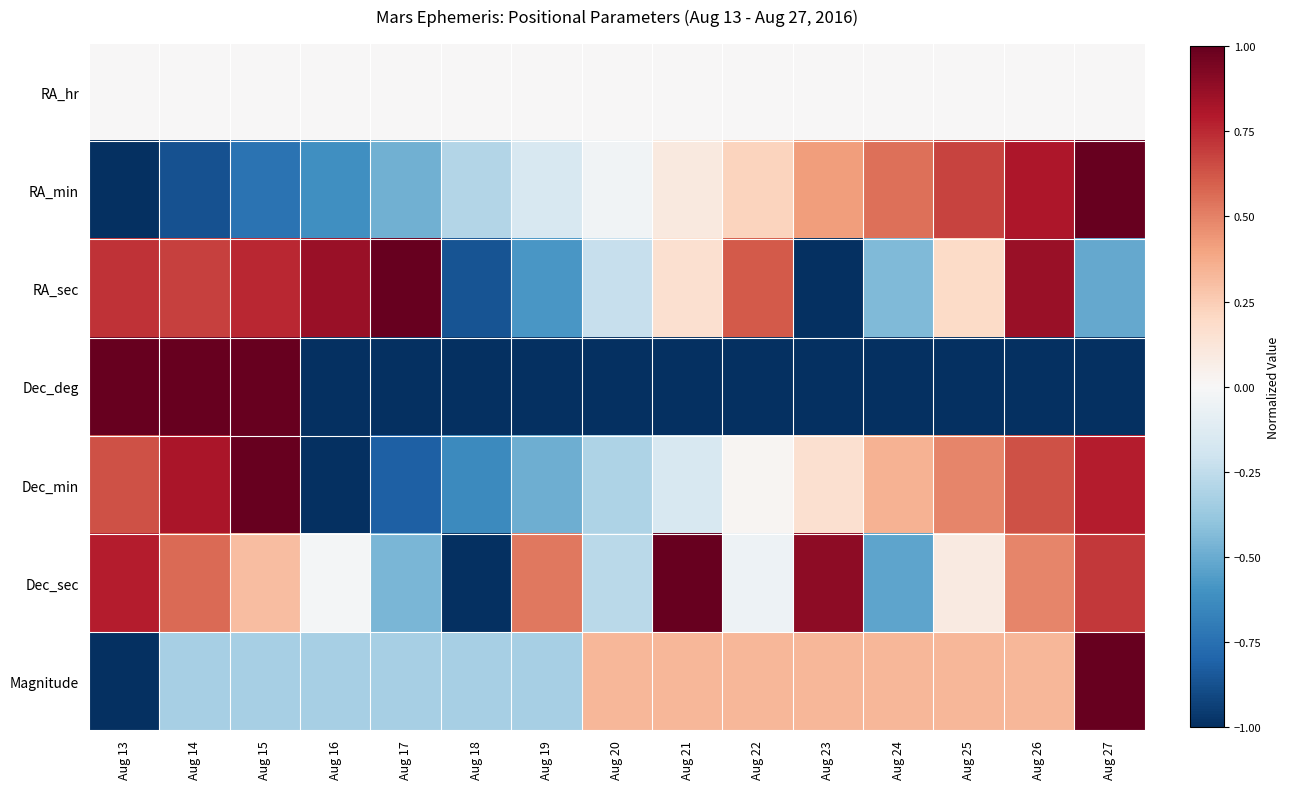

Reading left to right, list all the values displayed in this chart.

RA_hr: Aug 13=0.0	Aug 14=0.0	Aug 15=0.0	Aug 16=0.0	Aug 17=0.0	Aug 18=0.0	Aug 19=0.0	Aug 20=0.0	Aug 21=0.0	Aug 22=0.0	Aug 23=0.0	Aug 24=0.0	Aug 25=0.0	Aug 26=0.0	Aug 27=0.0
RA_min: Aug 13=-1.0	Aug 14=-0.9	Aug 15=-0.7	Aug 16=-0.6	Aug 17=-0.5	Aug 18=-0.3	Aug 19=-0.2	Aug 20=-0.0	Aug 21=0.1	Aug 22=0.2	Aug 23=0.4	Aug 24=0.5	Aug 25=0.7	Aug 26=0.8	Aug 27=1.0
RA_sec: Aug 13=0.7	Aug 14=0.7	Aug 15=0.8	Aug 16=0.9	Aug 17=1.0	Aug 18=-0.9	Aug 19=-0.6	Aug 20=-0.2	Aug 21=0.2	Aug 22=0.6	Aug 23=-1.0	Aug 24=-0.4	Aug 25=0.2	Aug 26=0.9	Aug 27=-0.5
Dec_deg: Aug 13=1.0	Aug 14=1.0	Aug 15=1.0	Aug 16=-1.0	Aug 17=-1.0	Aug 18=-1.0	Aug 19=-1.0	Aug 20=-1.0	Aug 21=-1.0	Aug 22=-1.0	Aug 23=-1.0	Aug 24=-1.0	Aug 25=-1.0	Aug 26=-1.0	Aug 27=-1.0
Dec_min: Aug 13=0.6	Aug 14=0.8	Aug 15=1.0	Aug 16=-1.0	Aug 17=-0.8	Aug 18=-0.6	Aug 19=-0.5	Aug 20=-0.3	Aug 21=-0.2	Aug 22=0.0	Aug 23=0.2	Aug 24=0.3	Aug 25=0.5	Aug 26=0.6	Aug 27=0.8
Dec_sec: Aug 13=0.8	Aug 14=0.6	Aug 15=0.3	Aug 16=-0.0	Aug 17=-0.5	Aug 18=-1.0	Aug 19=0.5	Aug 20=-0.3	Aug 21=1.0	Aug 22=-0.1	Aug 23=0.9	Aug 24=-0.5	Aug 25=0.1	Aug 26=0.5	Aug 27=0.7
Magnitude: Aug 13=-1.0	Aug 14=-0.3	Aug 15=-0.3	Aug 16=-0.3	Aug 17=-0.3	Aug 18=-0.3	Aug 19=-0.3	Aug 20=0.3	Aug 21=0.3	Aug 22=0.3	Aug 23=0.3	Aug 24=0.3	Aug 25=0.3	Aug 26=0.3	Aug 27=1.0